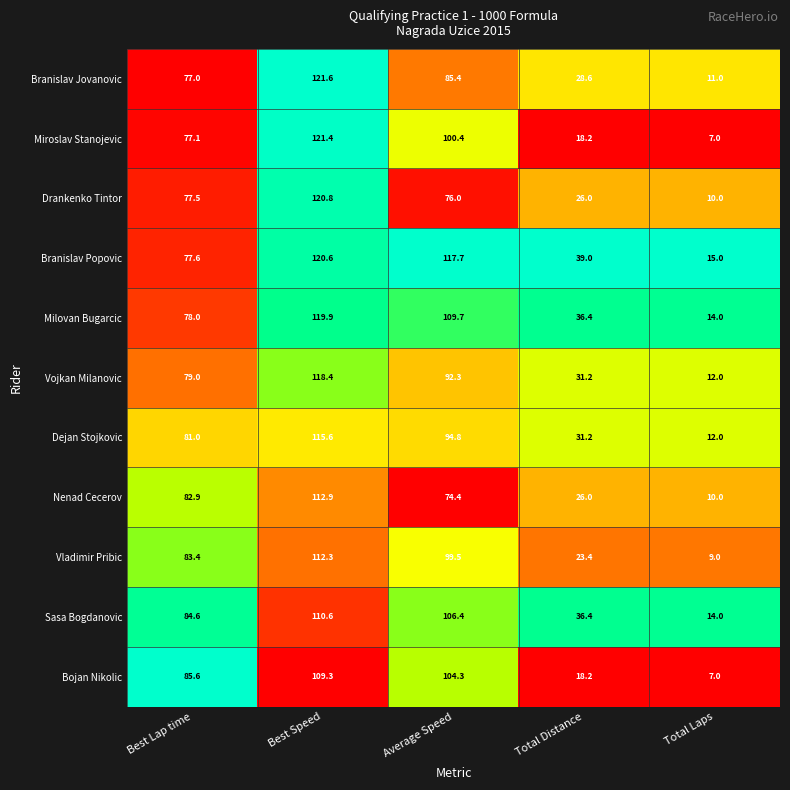

What is the total value across all series at Best Speed?

1283.4